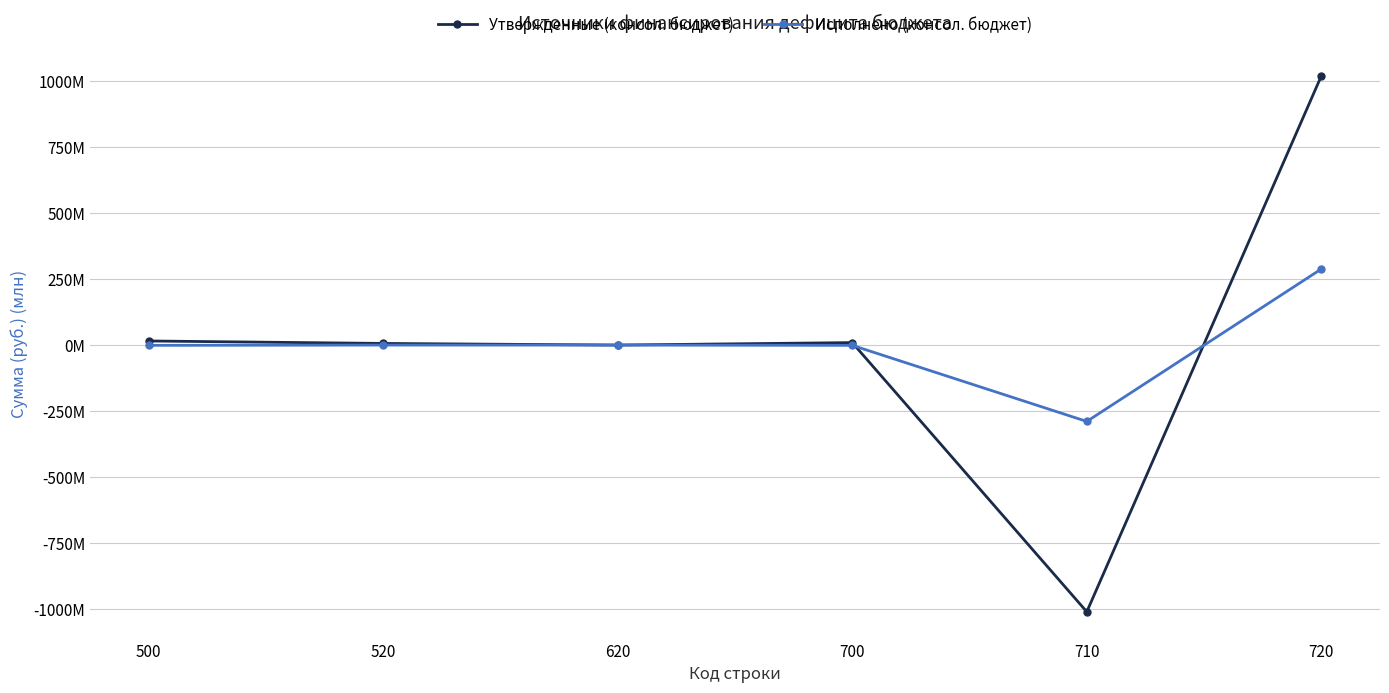

What are all the series names shown in the legend?

Утвержденные (консол. бюджет), Исполнено (консол. бюджет)